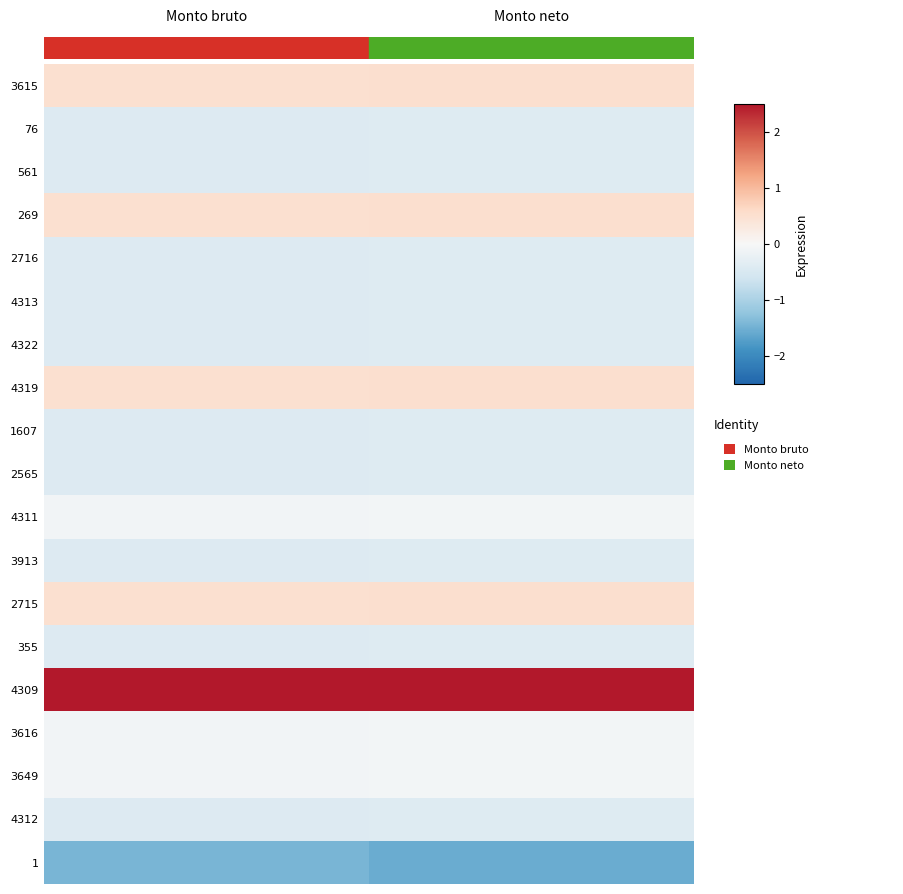

At which category is the sum across all series the highest?

Monto neto